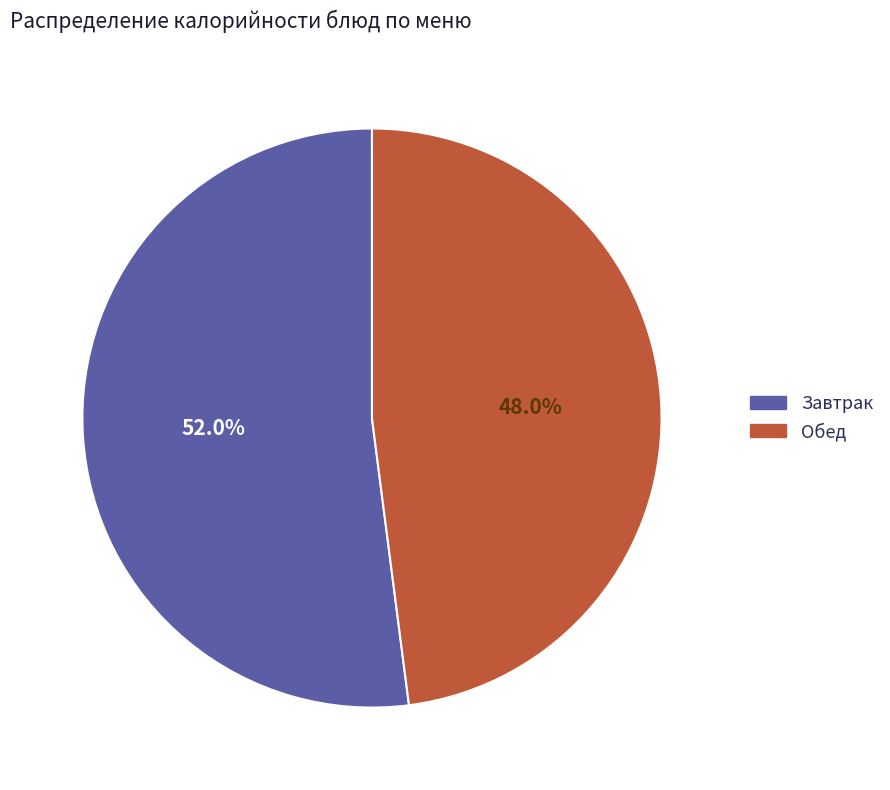

Is there a majority slice in this chart?

Yes